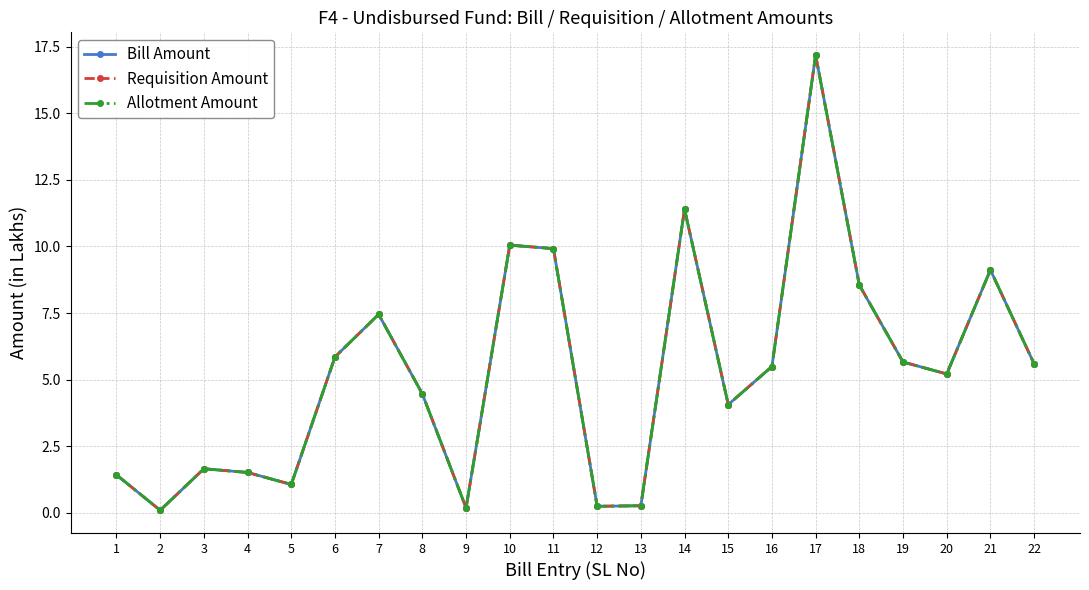

Which has a higher value, 18 or 22?

18